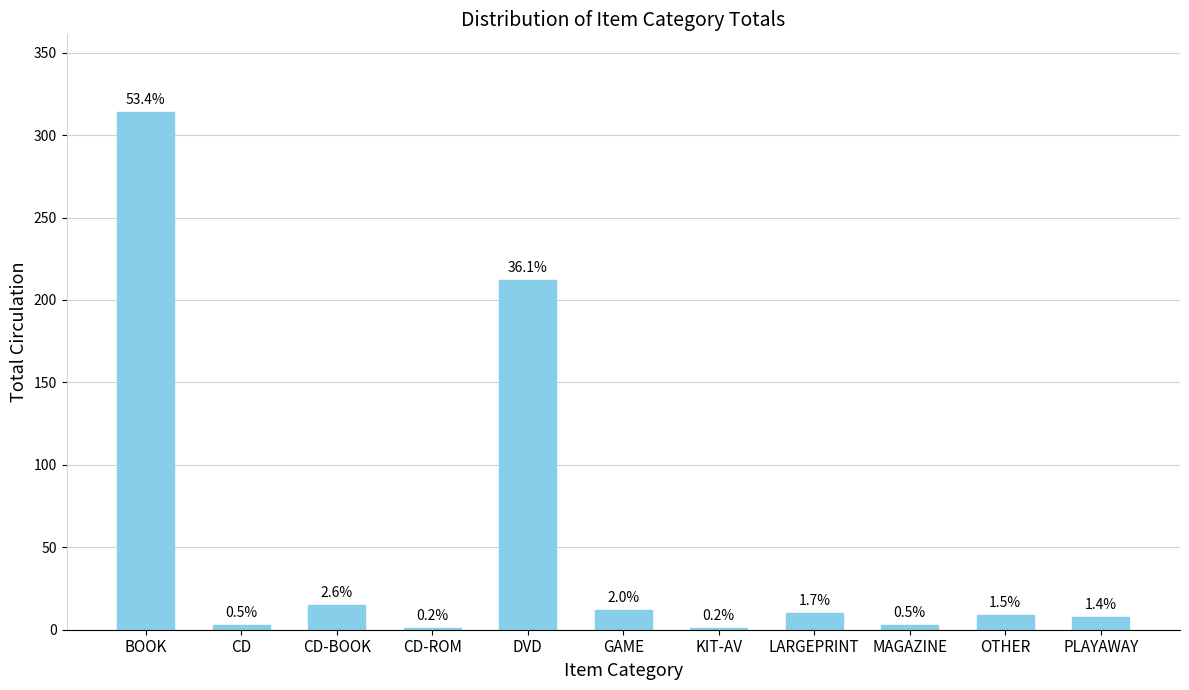

Approximately how many times larger is the value at CD-ROM compared to KIT-AV?

1.0